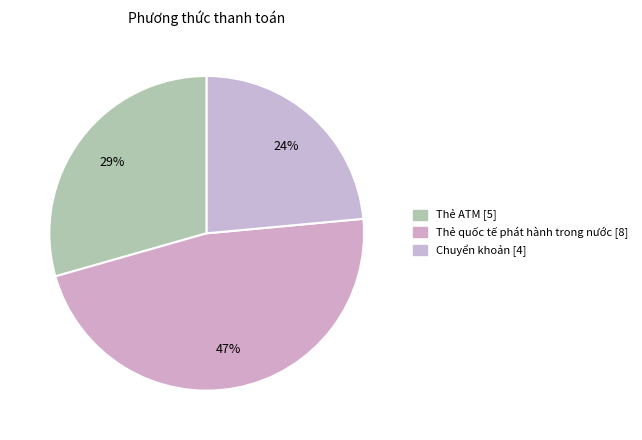

Do Thẻ ATM and Thẻ quốc tế phát hành trong nước together represent more than half of the pie?

Yes